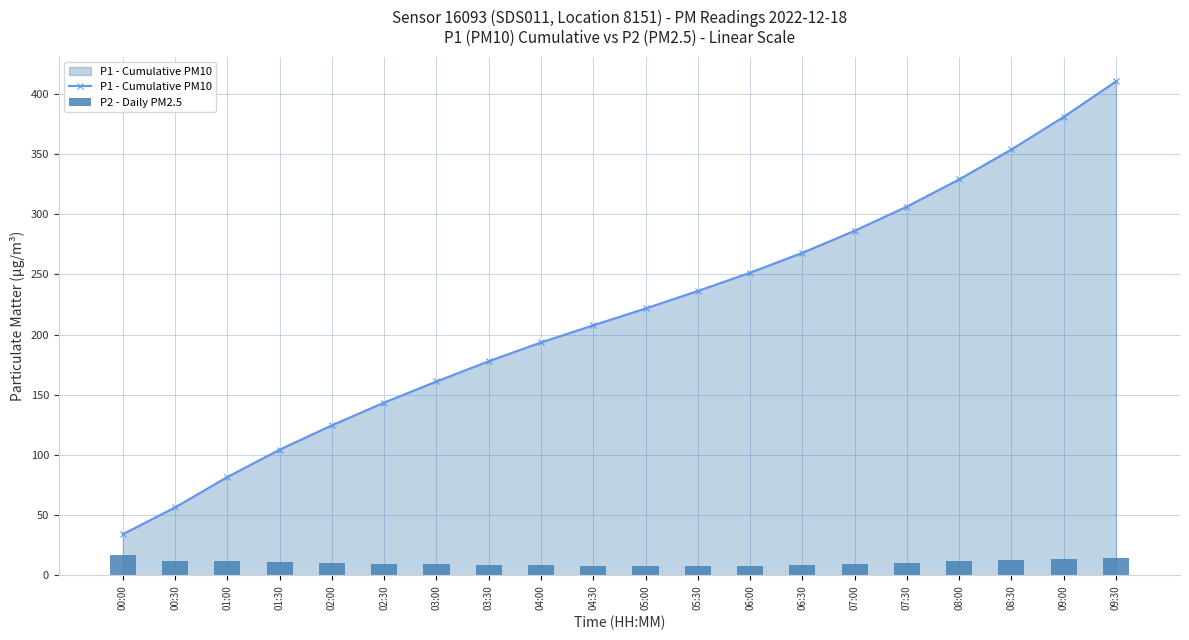

Does the chart contain stacked bars?

No